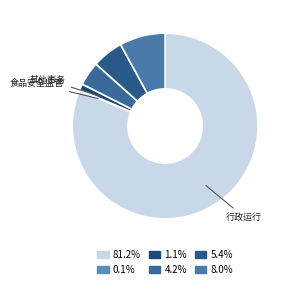

Count the number of slices in the pie.

6